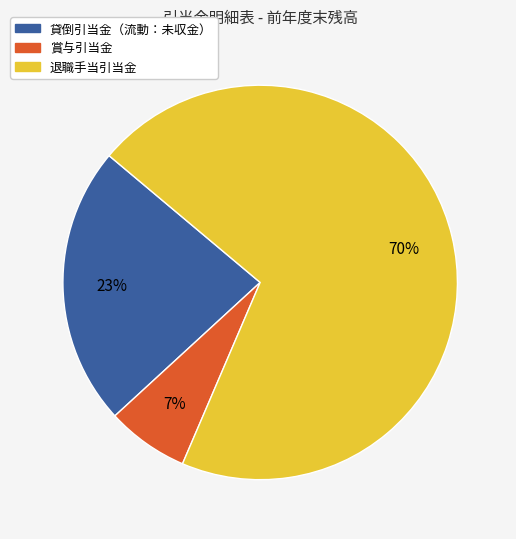

To the nearest percent, what is the average slice percentage?

33%